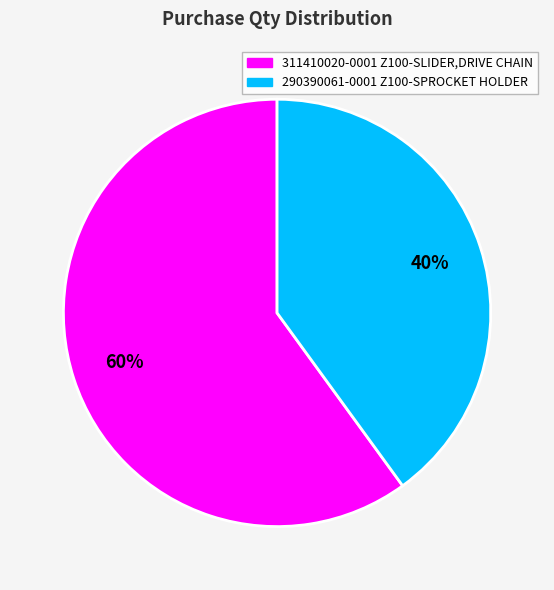

What is the ratio of the value at 290390061-0001 Z100-SPROCKET HOLDER to the value at 311410020-0001 Z100-SLIDER,DRIVE CHAIN?

0.7